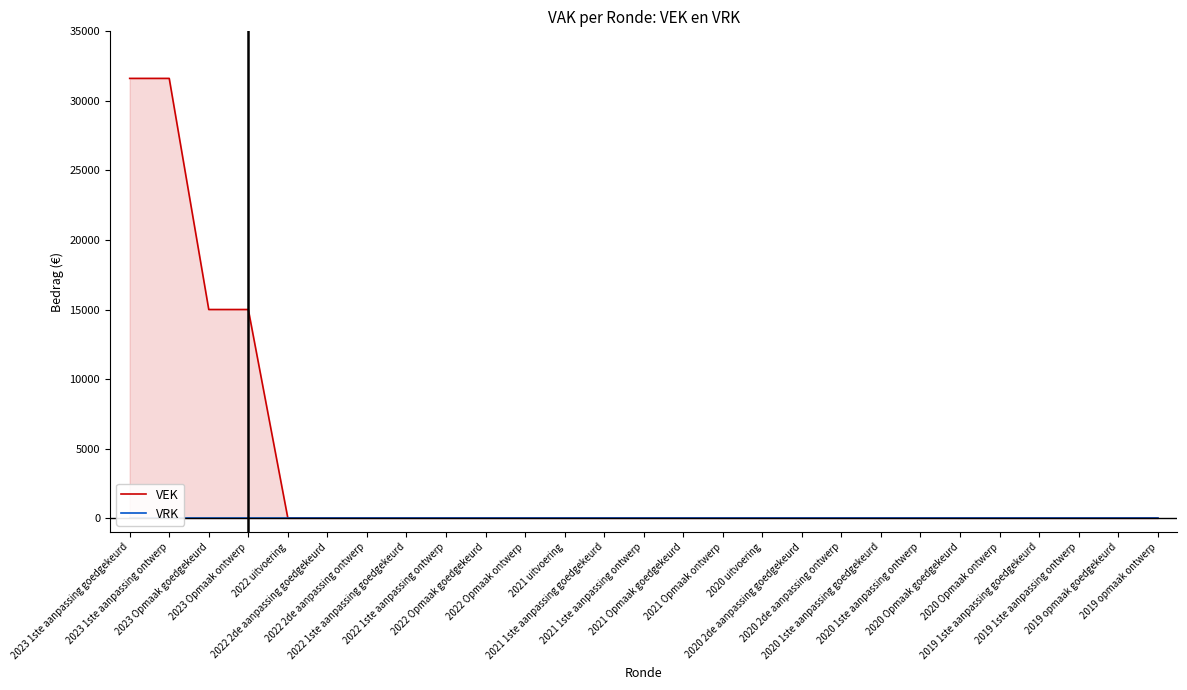

Which series changed the most between 2021 Opmaak goedgekeurd and 2020 1ste aanpassing goedgekeurd?

VEK